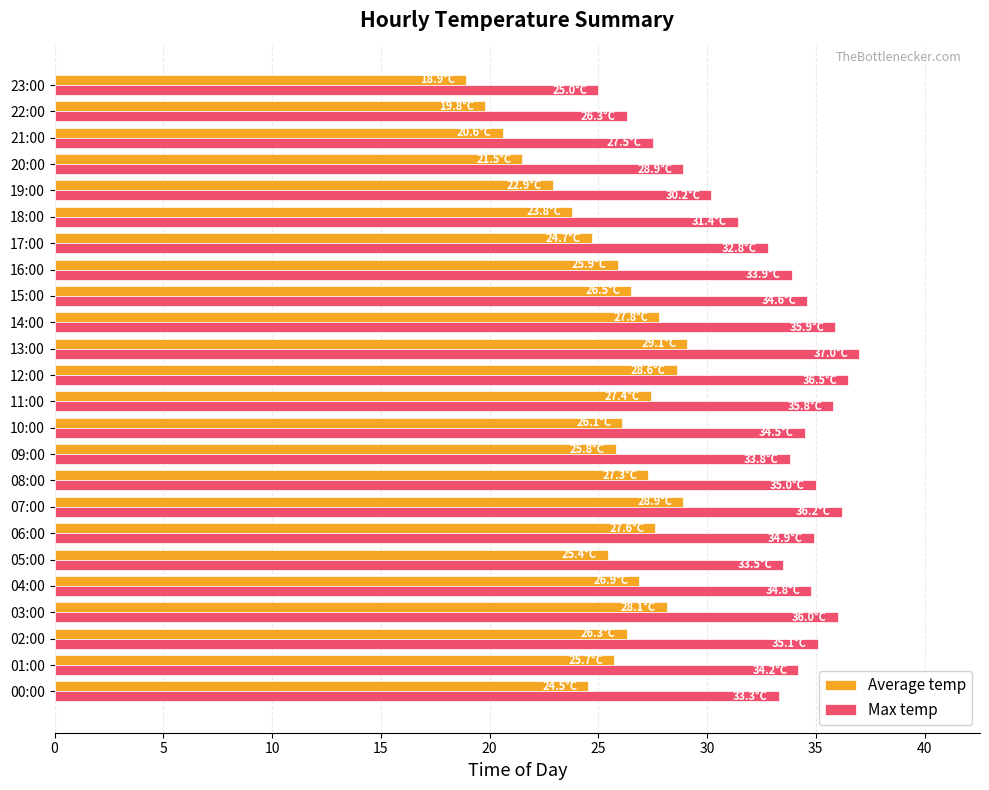

What is the spread (max minus min) of values at 06:00?

7.3